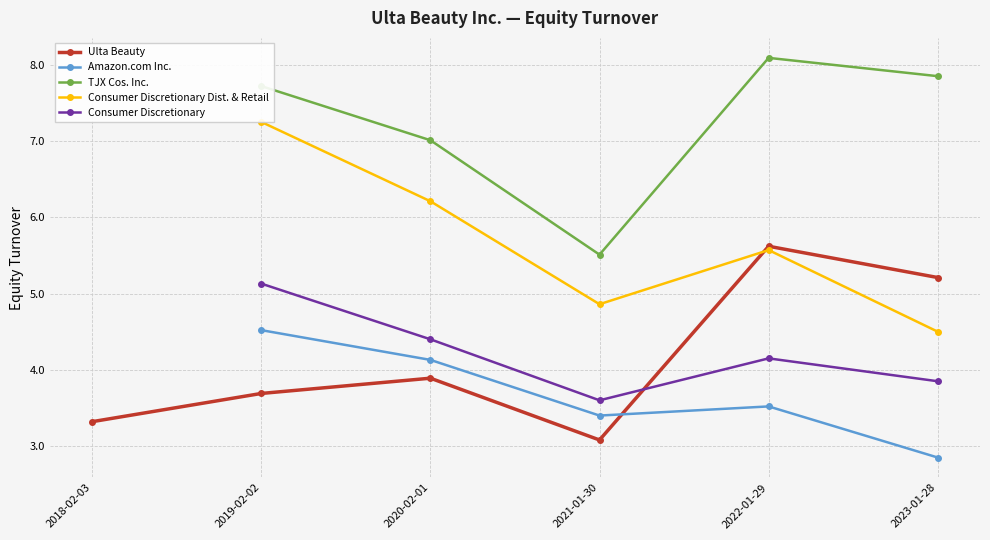

How many interior local peaks does the Amazon.com Inc. series have?

1